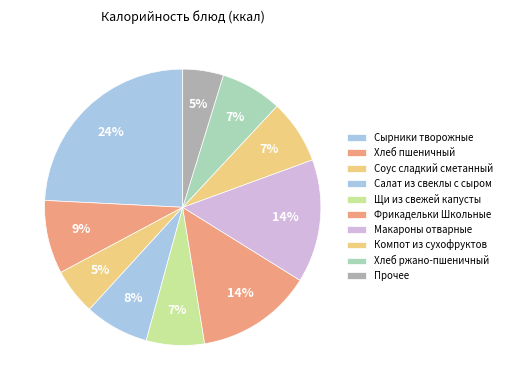

Is there a majority slice in this chart?

No